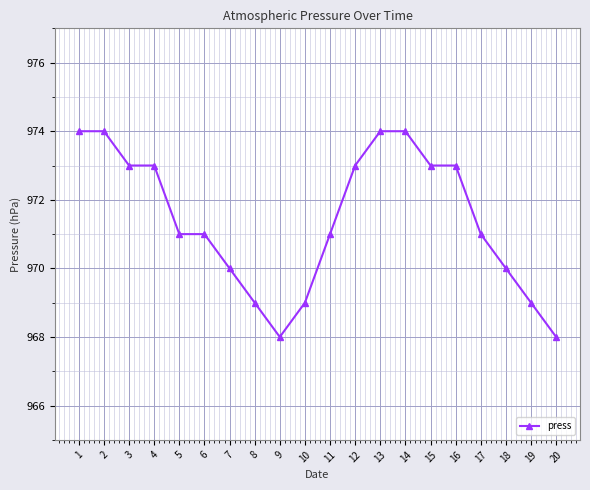

How many categories are shown in the chart?

20